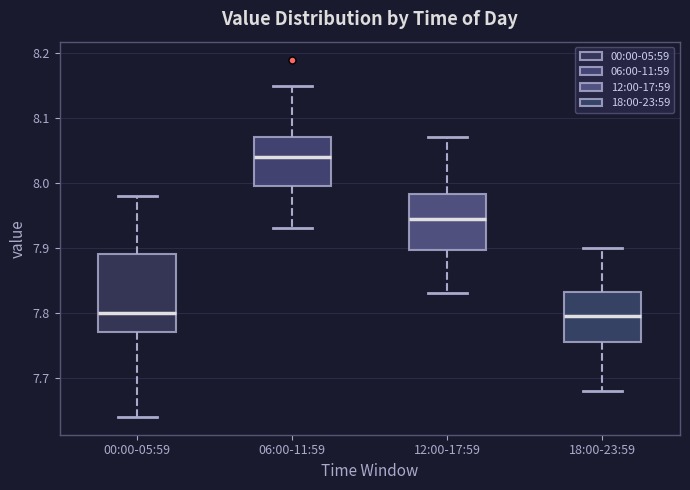

Reading left to right, transcribe this box plot: for each box, give where its median line is, the range the box spans, and where its two whiskers end, as read against the y-axis. The values are not printed on the chart, so give them approximately, as read against the axis.

00:00-05:59: median 7.80, box 7.77 to 7.89, whiskers 7.64 to 7.98
06:00-11:59: median 8.04, box 8.00 to 8.07, whiskers 7.93 to 8.15
12:00-17:59: median 7.95, box 7.90 to 7.98, whiskers 7.83 to 8.07
18:00-23:59: median 7.80, box 7.76 to 7.83, whiskers 7.68 to 7.90